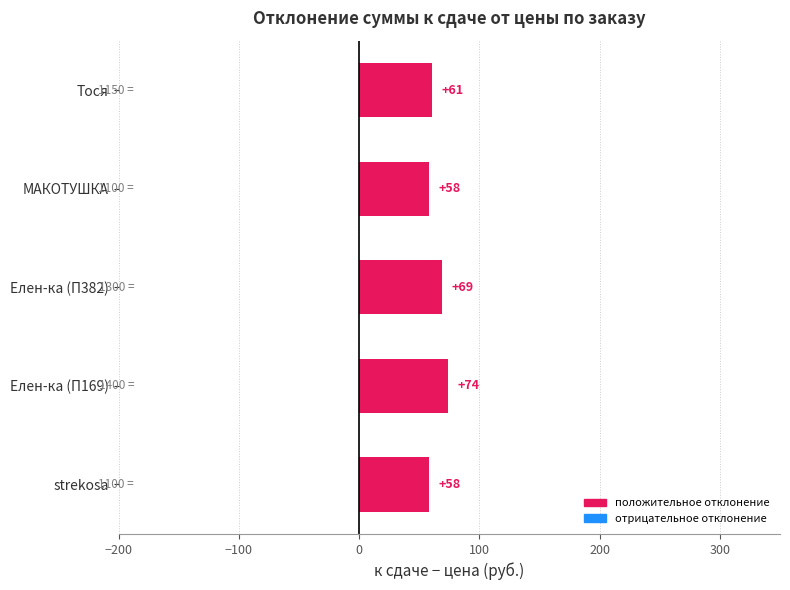

Is it true that the value at Тося is 60.7?

True